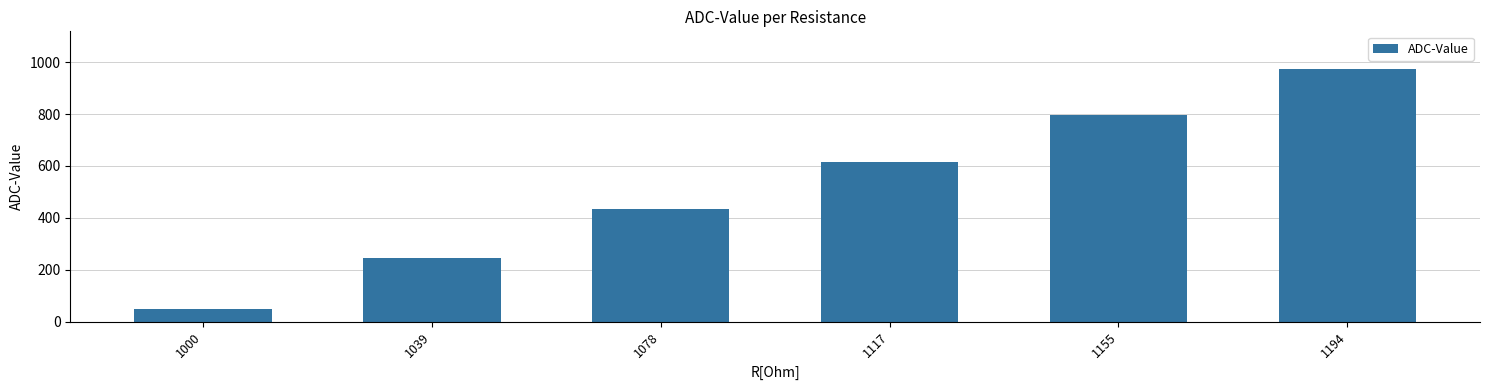

What is the smallest value displayed?

50